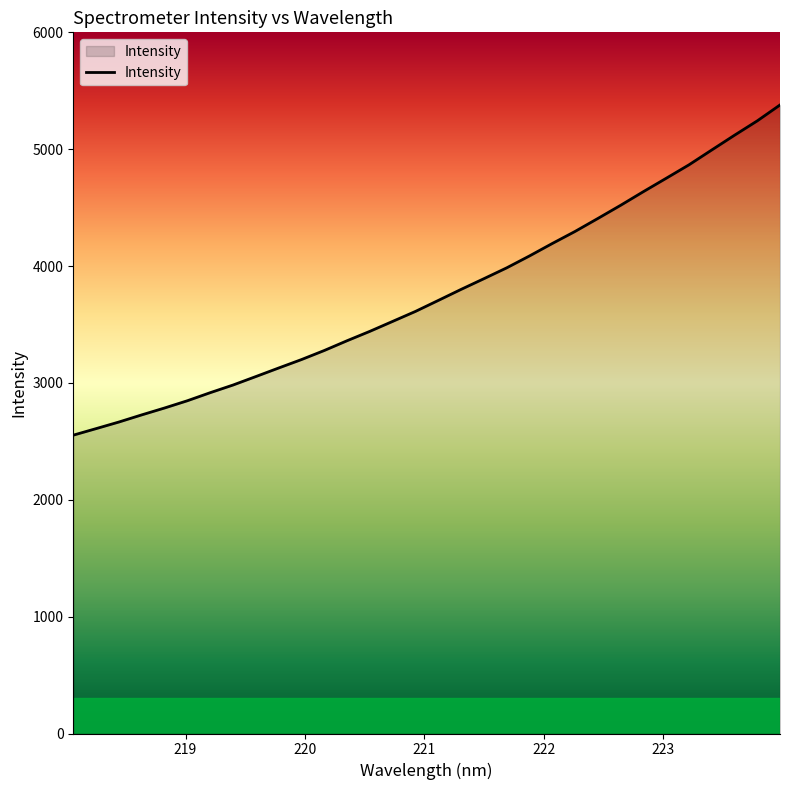

What is the minimum value shown in the chart?

2552.9